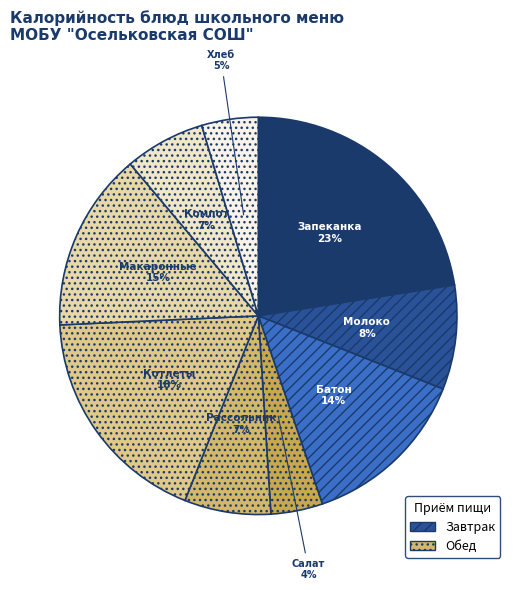

To the nearest percent, what is the average slice percentage?

11%